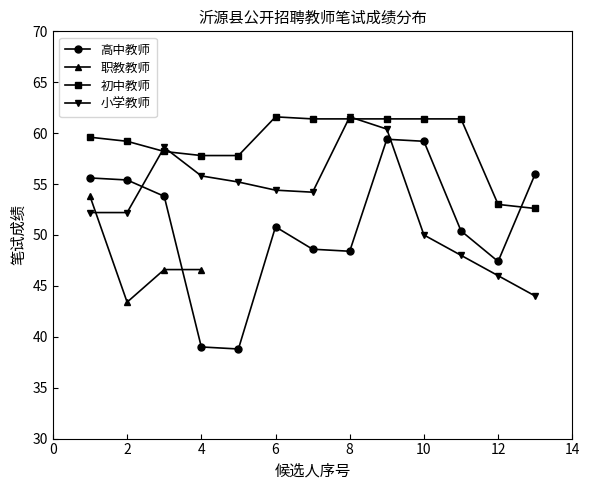

In 高中教师, how many points are lower than both neighbors (excluding endpoints)?

3